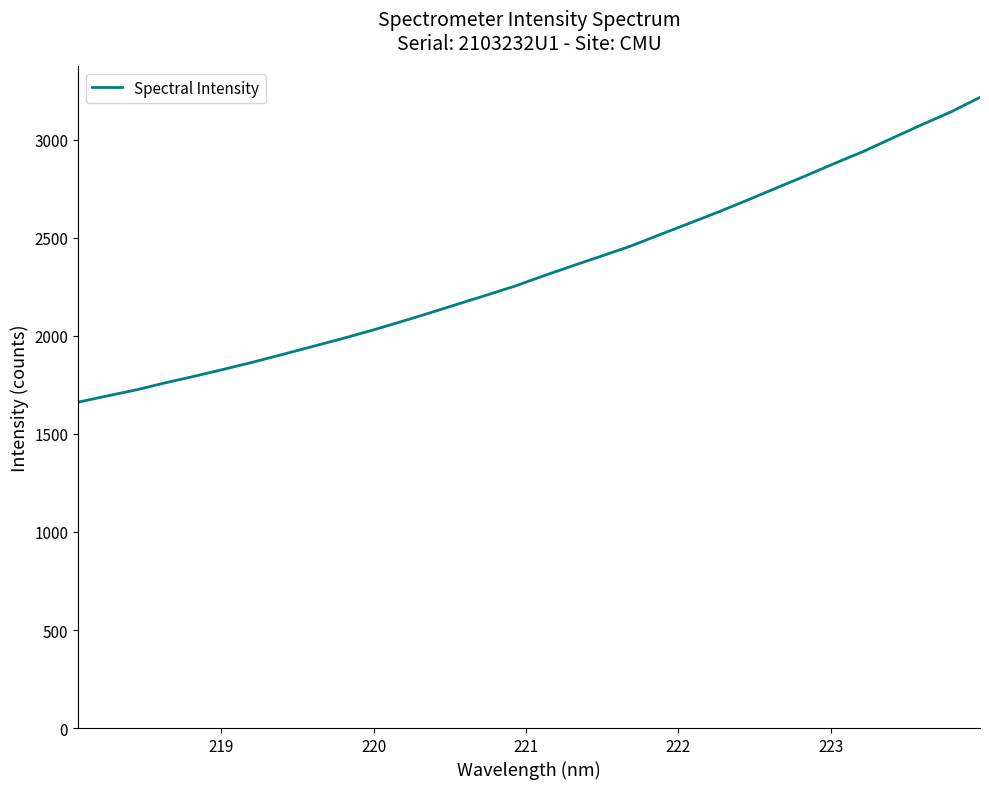

What is the difference between the maximum and minimum values?

1554.7